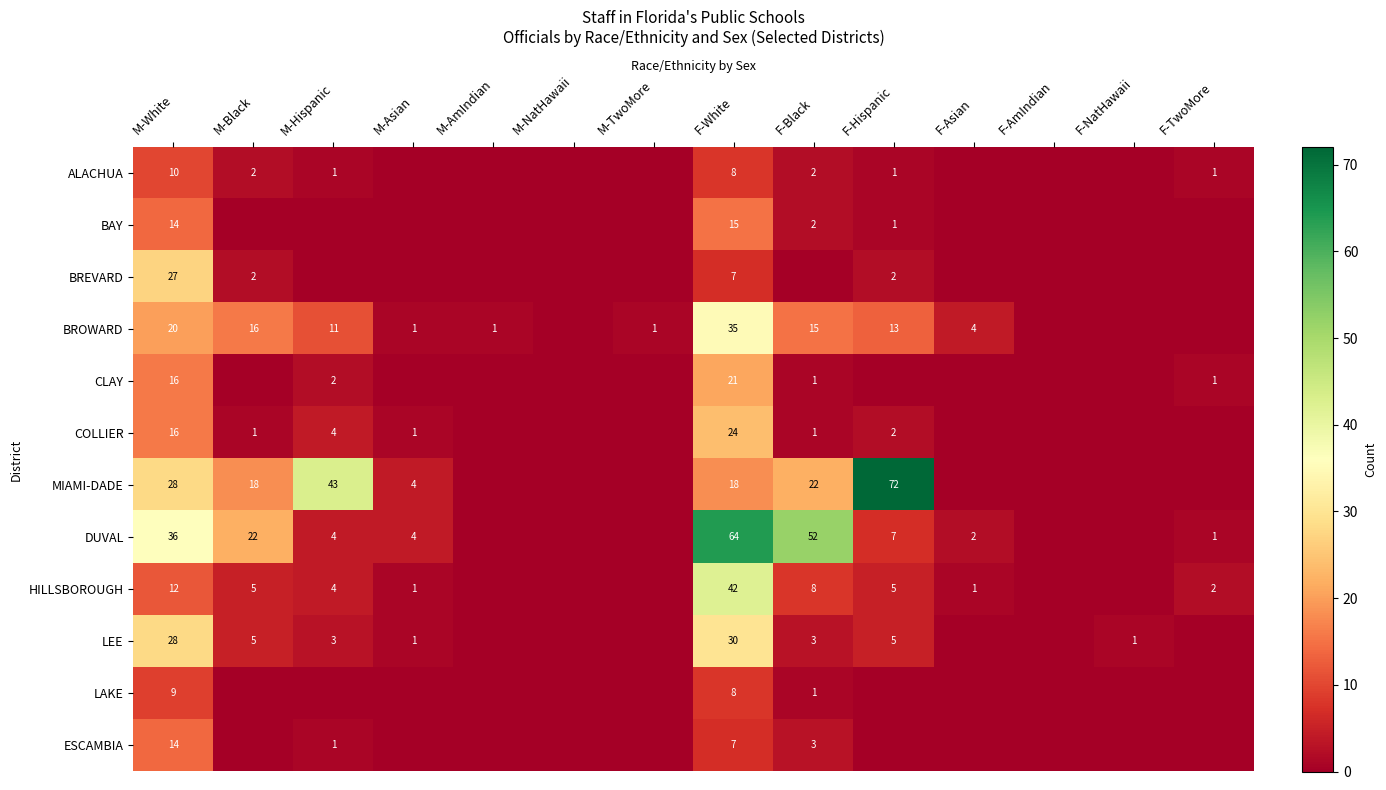

At which category is the sum across all series the highest?

F-White